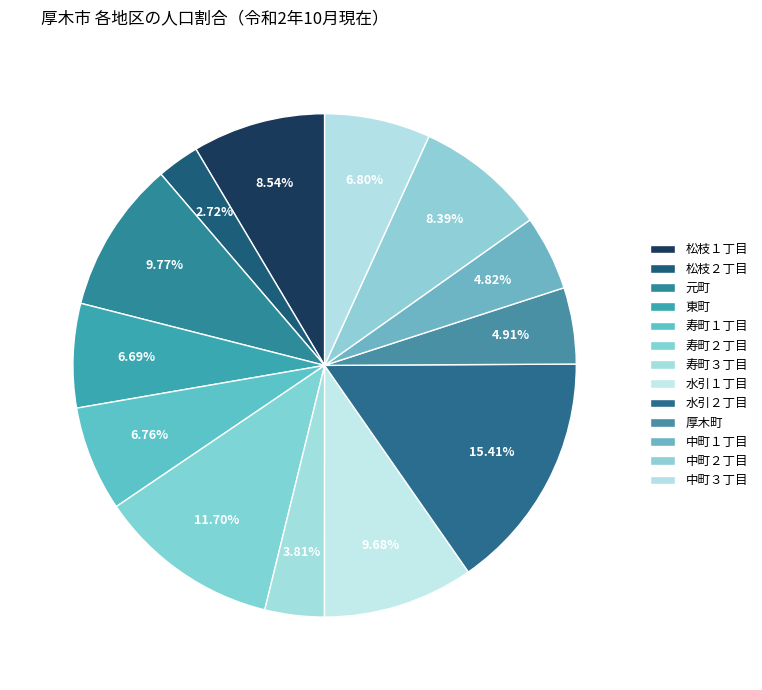

Count the number of slices in the pie.

13